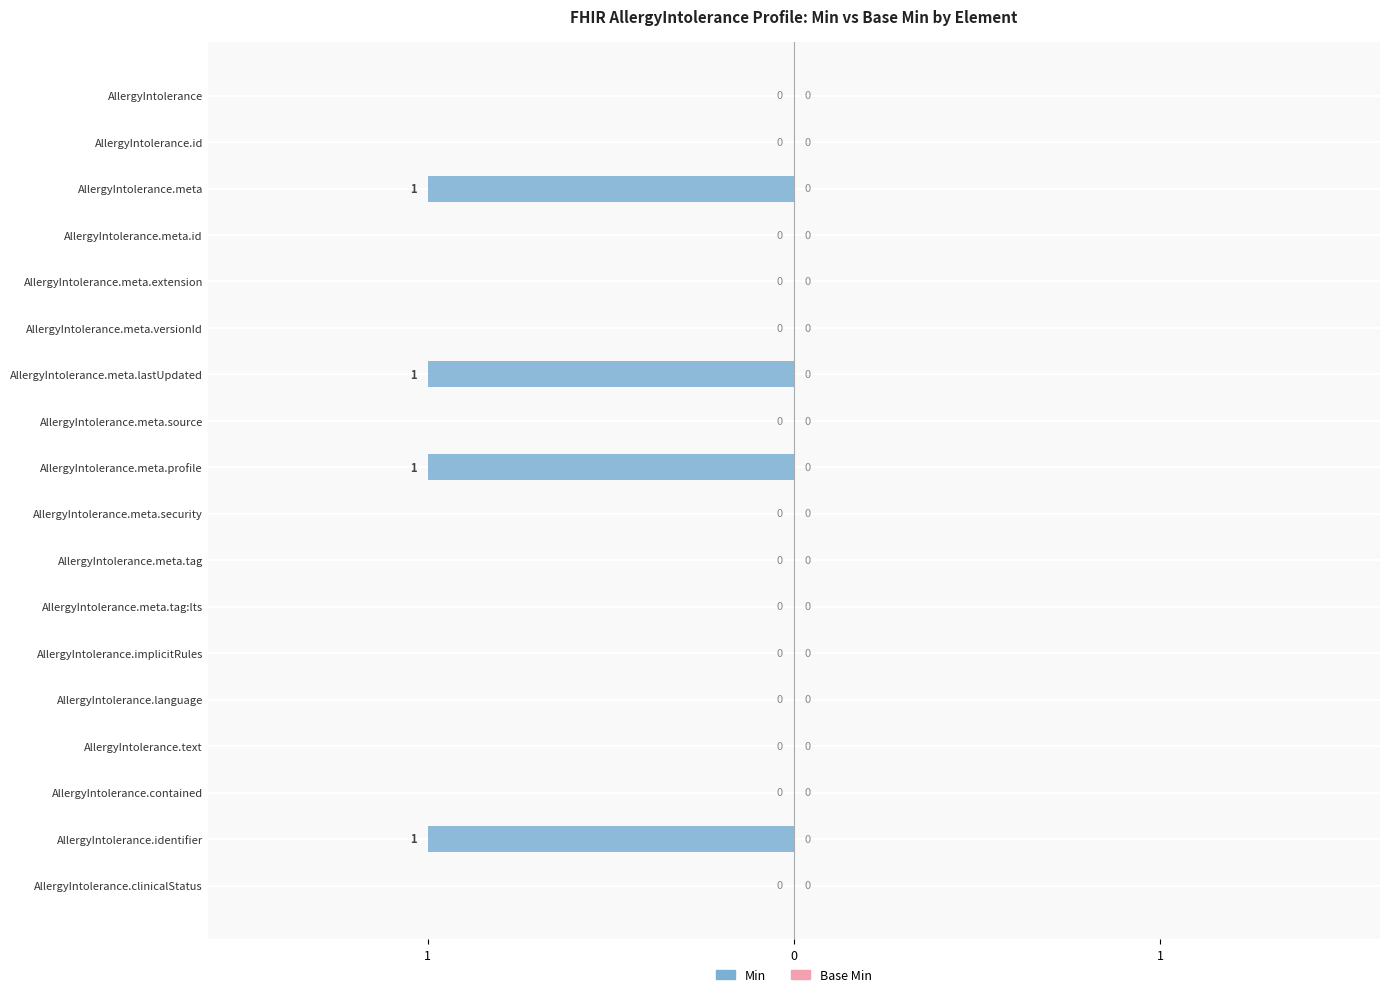

Are the bars horizontal?

Yes